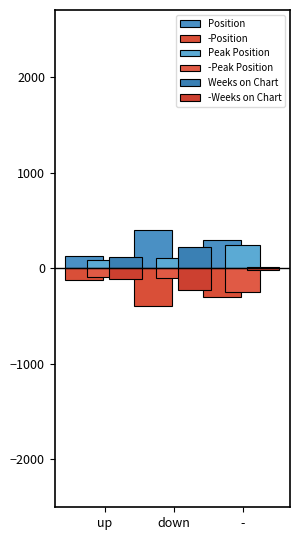

What is the highest value of the -Weeks on Chart series?

-16